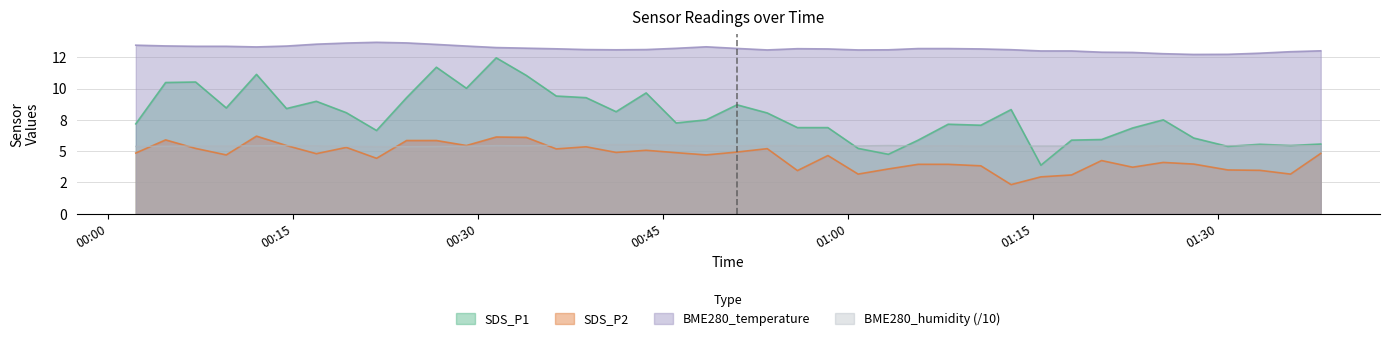

Rank the series by their maximum value, from lowest to highest.

BME280_humidity (/10), SDS_P2, SDS_P1, BME280_temperature